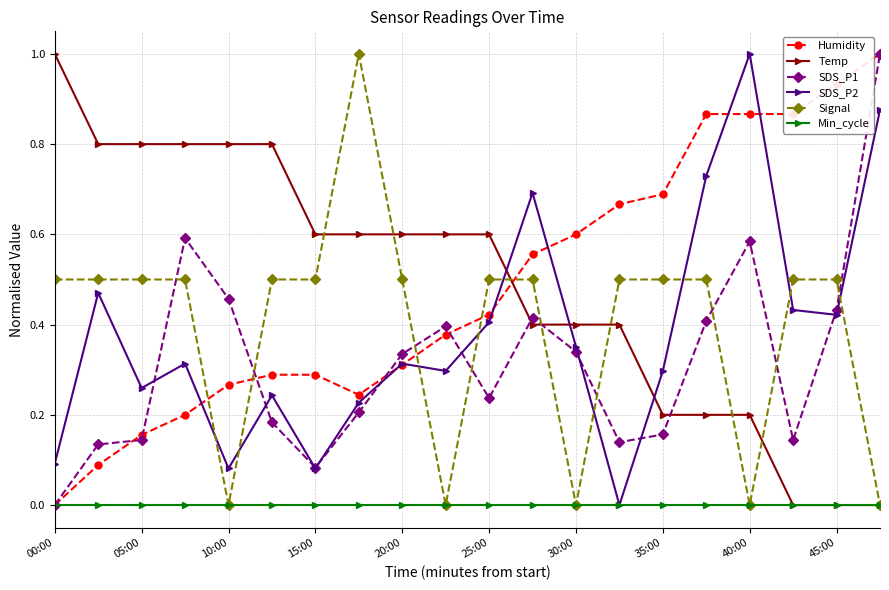

True or false: SDS_P2 has more than 2 points higher than both neighbors.

True